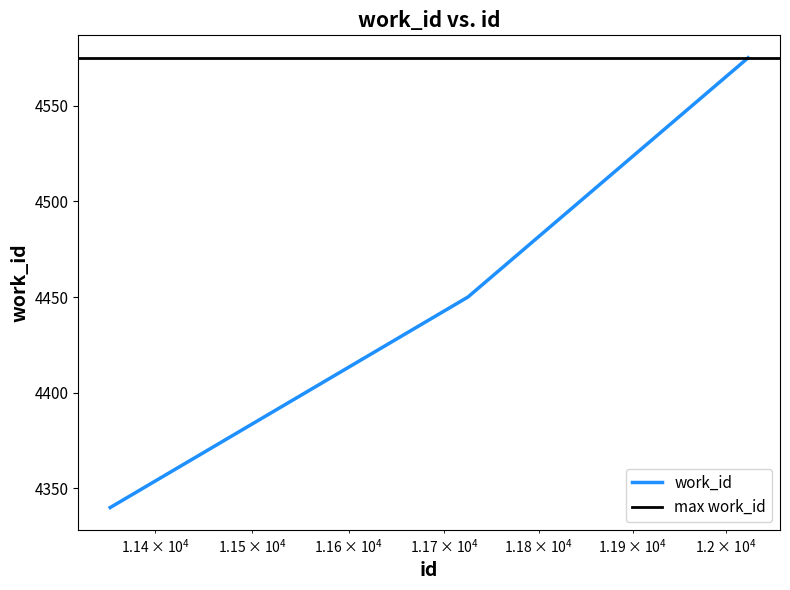

How many lines are shown in the chart?

1